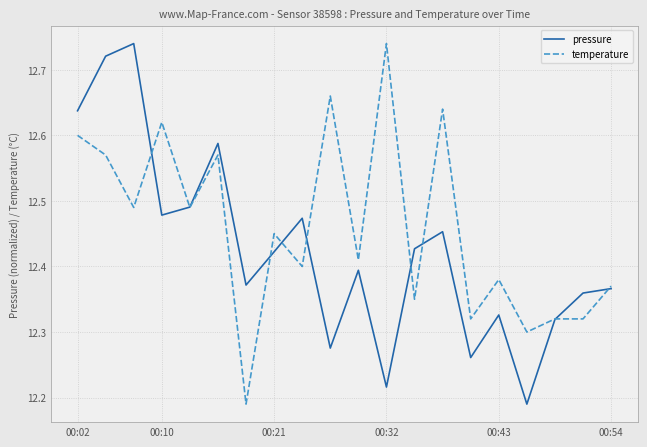

List the series in order of their overall mean, highest first.

temperature, pressure